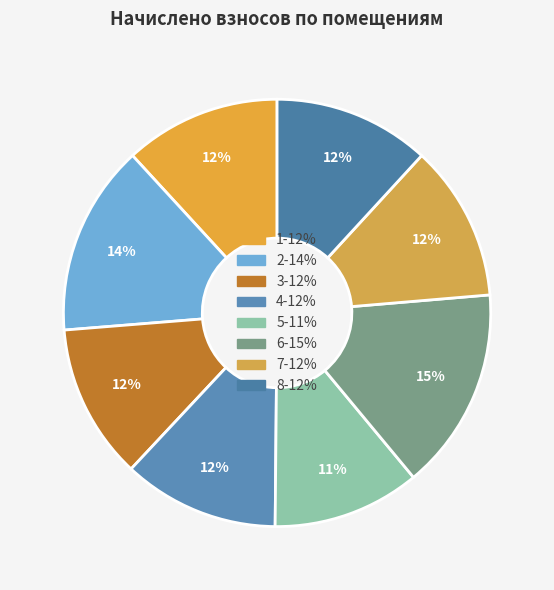

True or false: 7 accounts for 1% of the total.

False